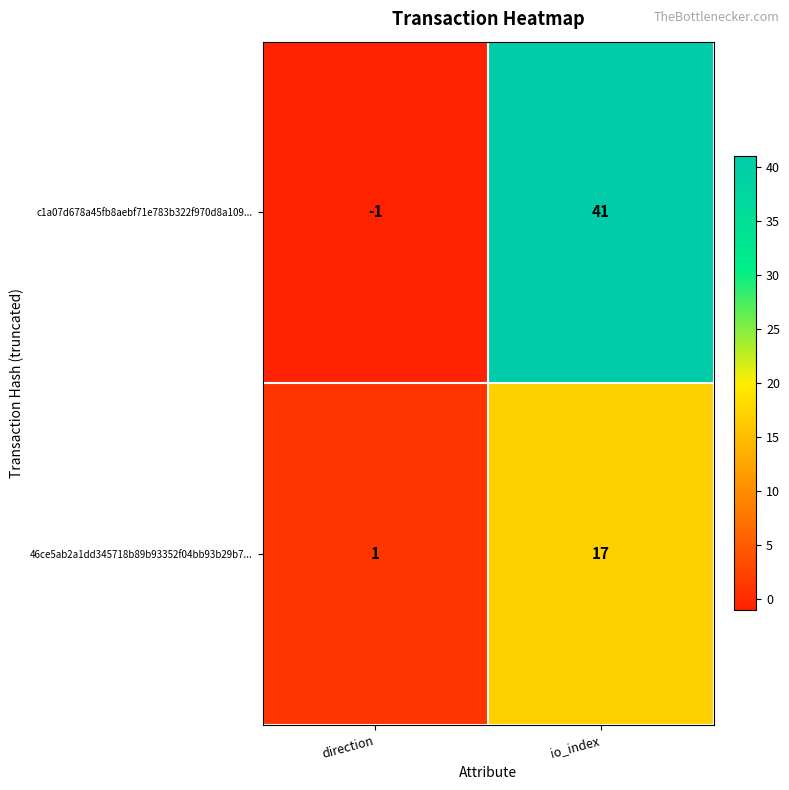

The value of 46ce5ab2a1dd345718b89b93352f04bb93b29b7... at direction is 0. True or false?

False